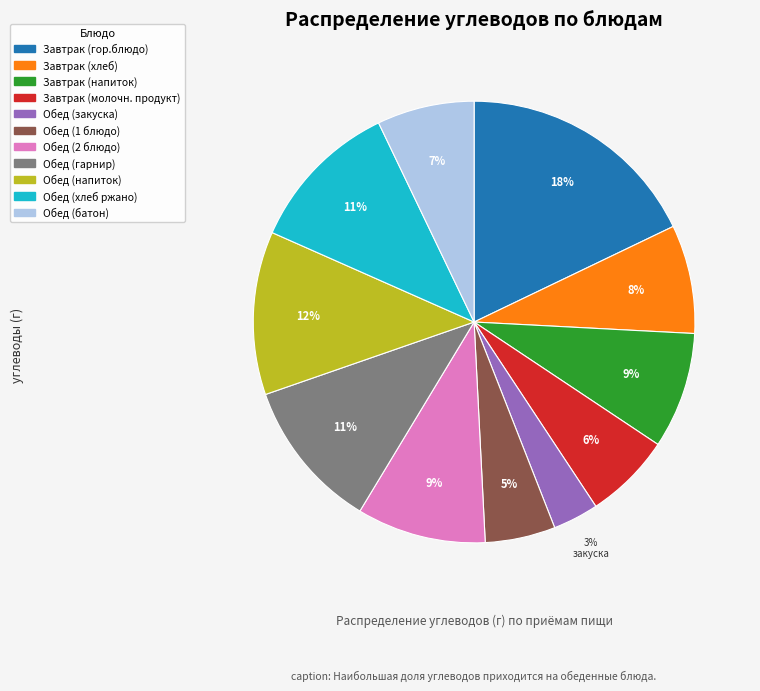

What percentage is the Обед (хлеб ржано) slice, to the nearest percent?

11%